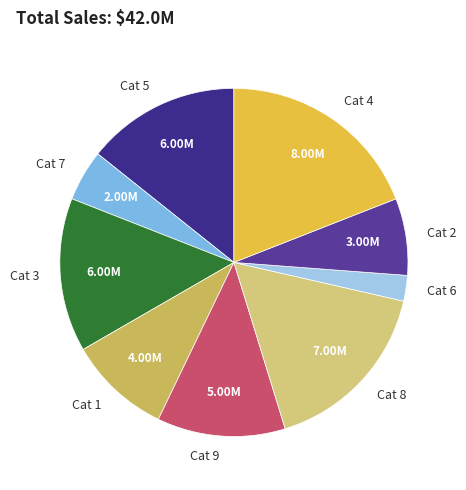

Is there a majority slice in this chart?

No